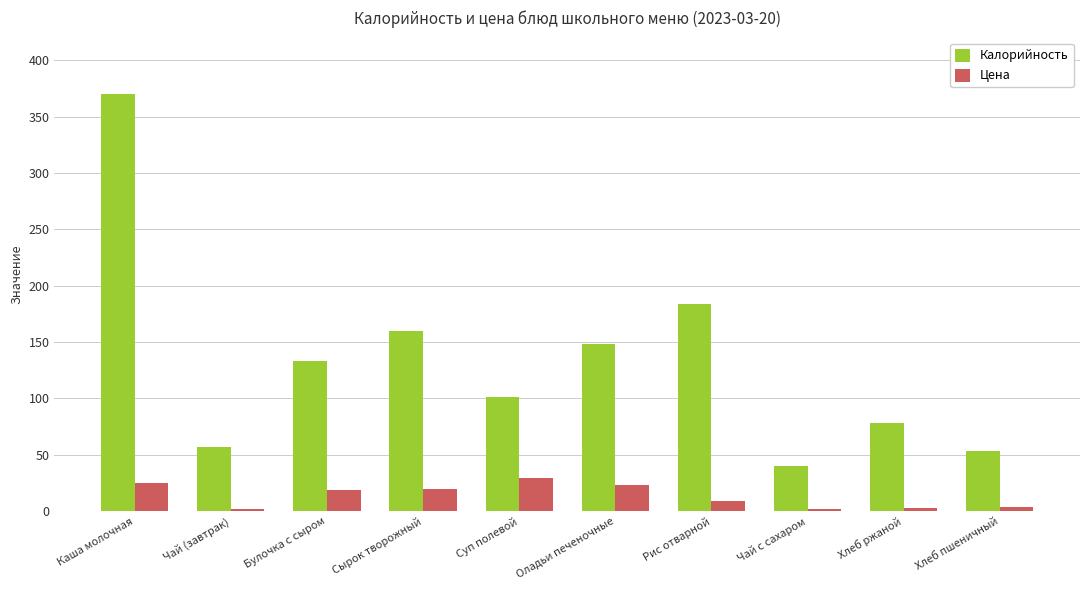

Is it true that Калорийность equals 62.2 at Суп полевой?

False